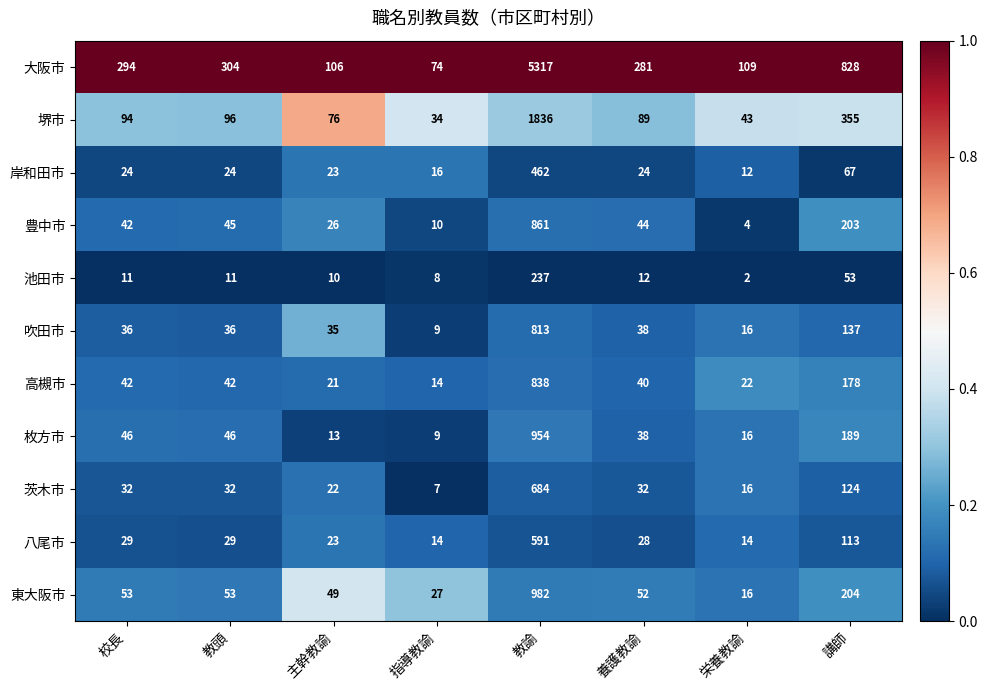

Count the number of categories in the chart.

8